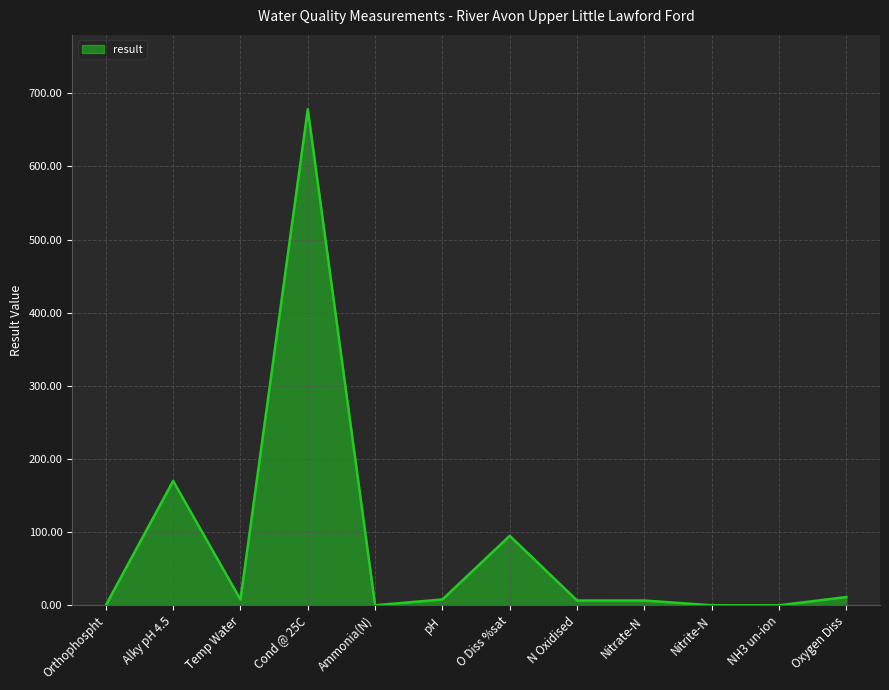

True or false: the data shows 95.0 at O Diss %sat.

True